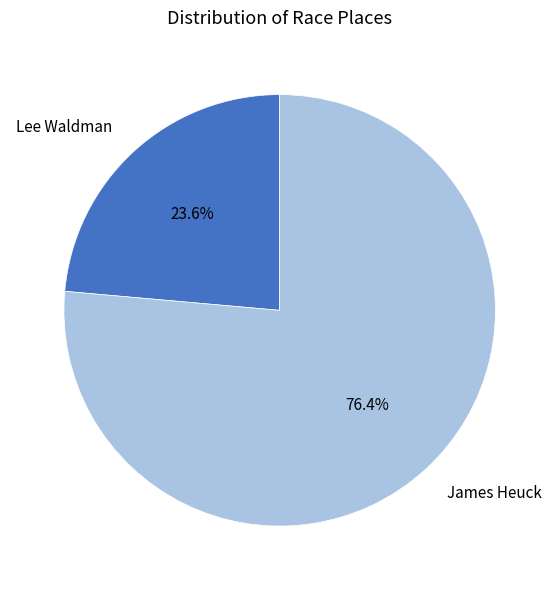

Which category has the biggest portion of the pie?

James Heuck